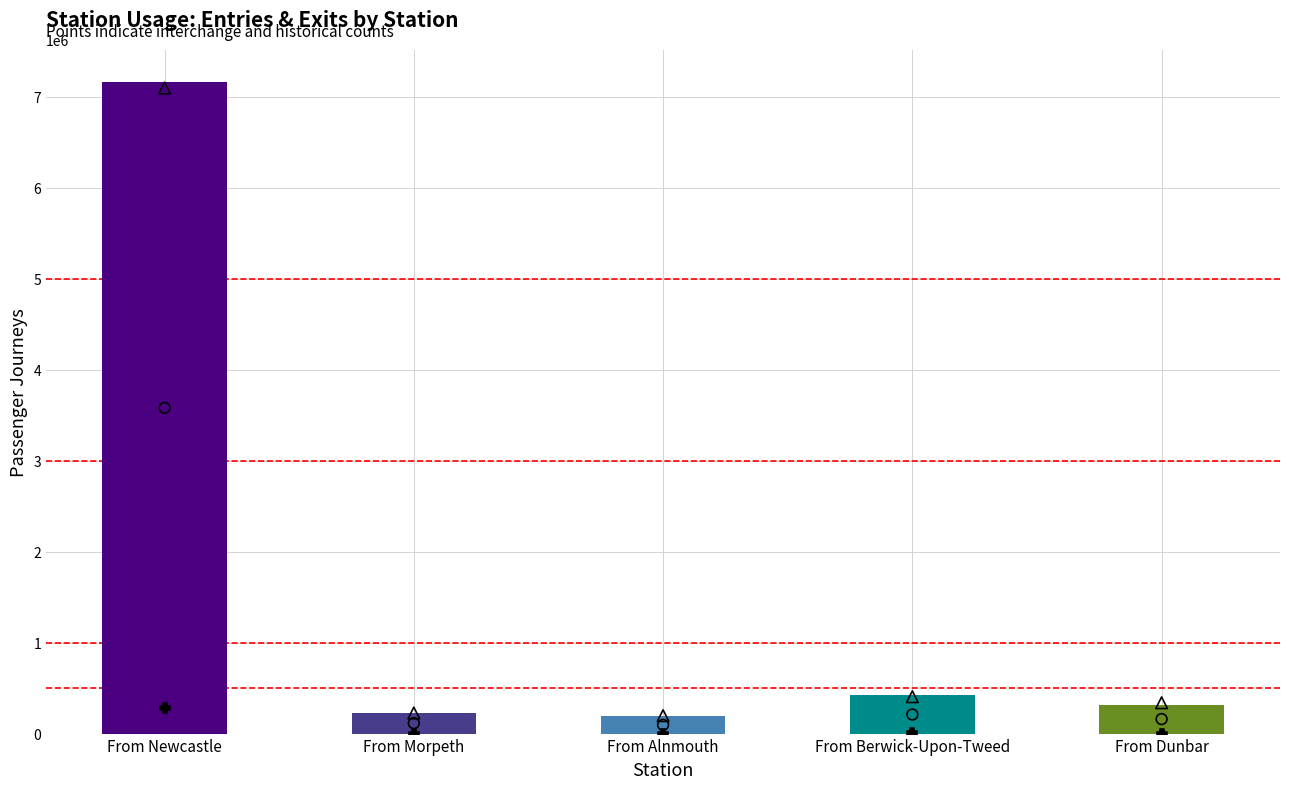

At how many categories does at least one series exceed 2438385?

1